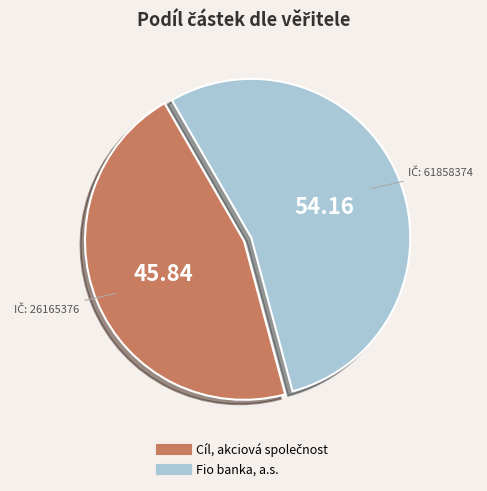

Is there any slice that represents more than half of the pie?

Yes